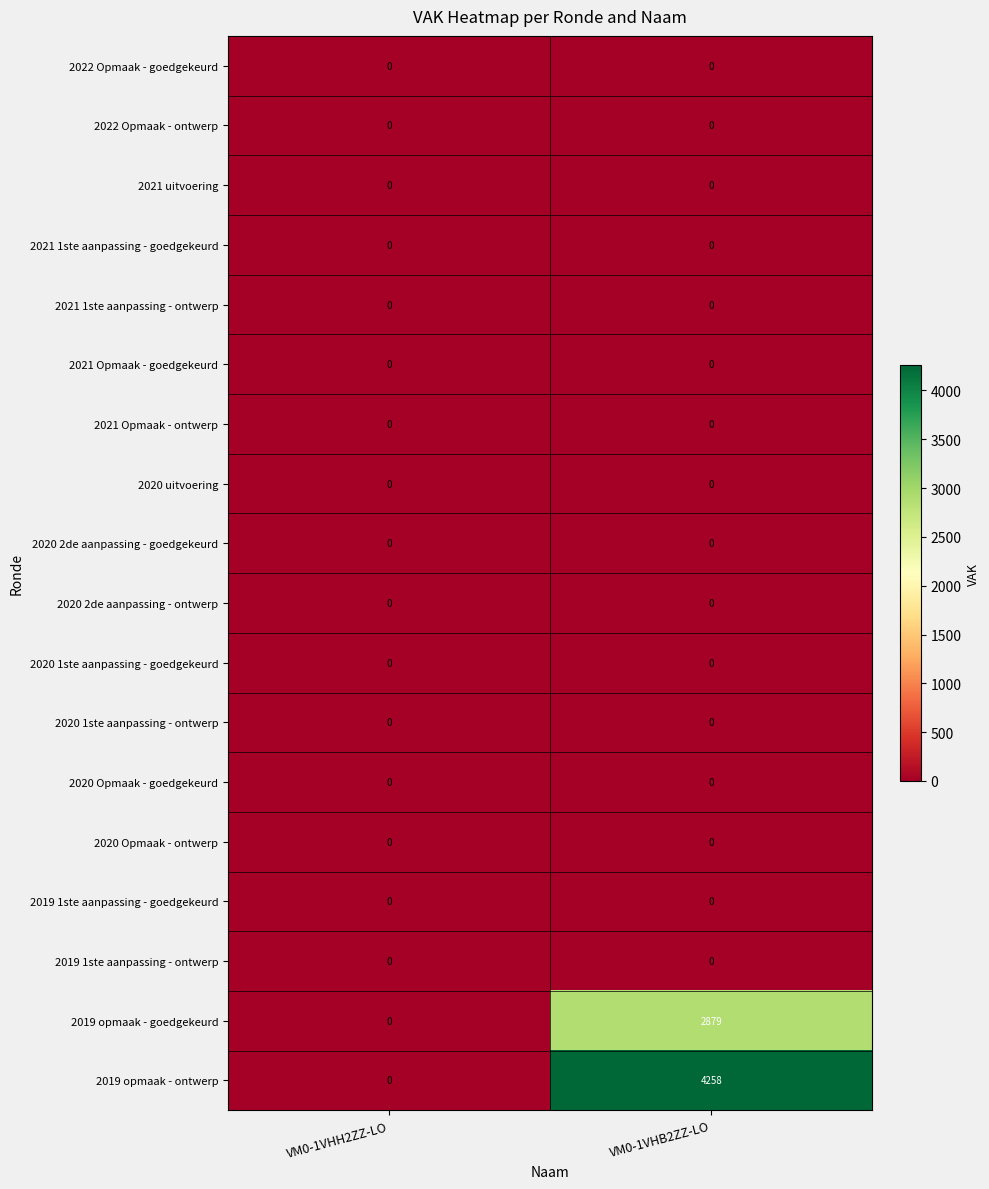

Is it true that 2021 uitvoering equals 0 at VM0-1VHH2ZZ-LO?

True